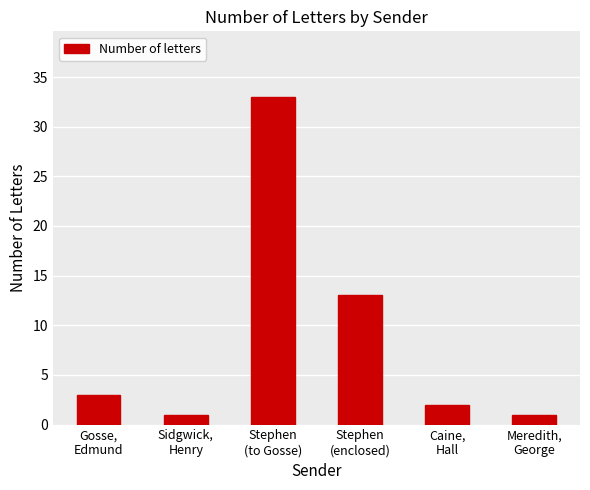

What is the difference between the values at Caine,
Hall and Sidgwick,
Henry?

1